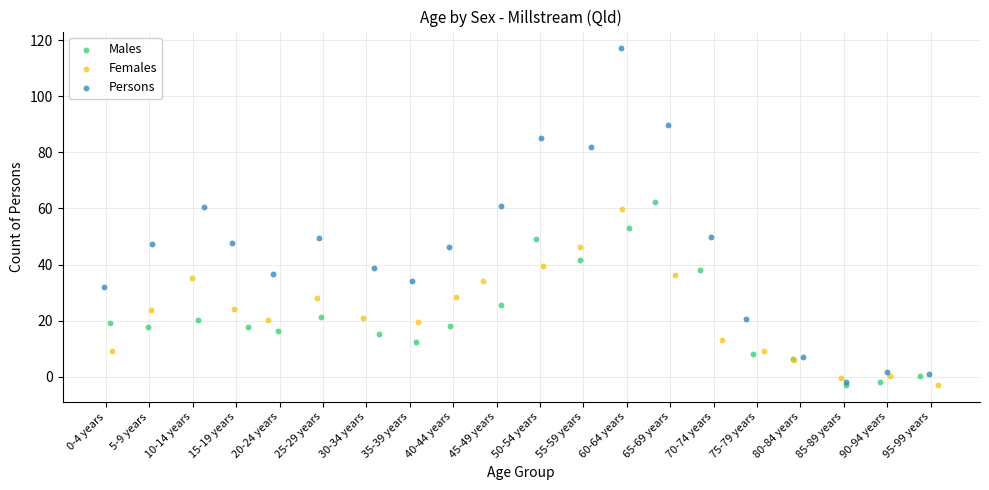

Which series contains the highest Y value?

Persons